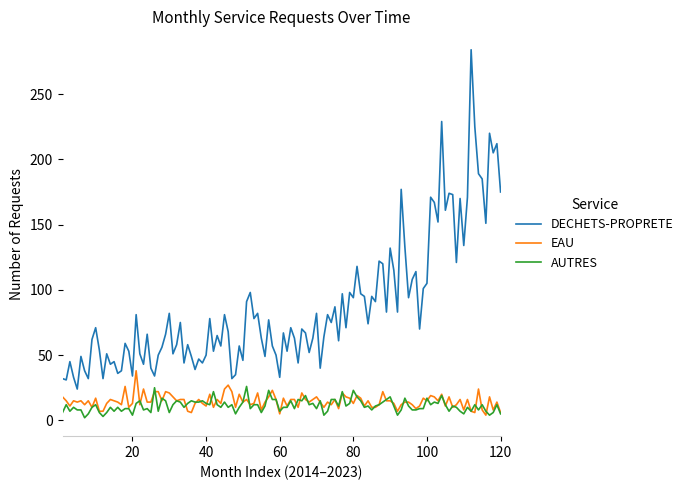

Which series has the widest spread of values?

DECHETS-PROPRETE